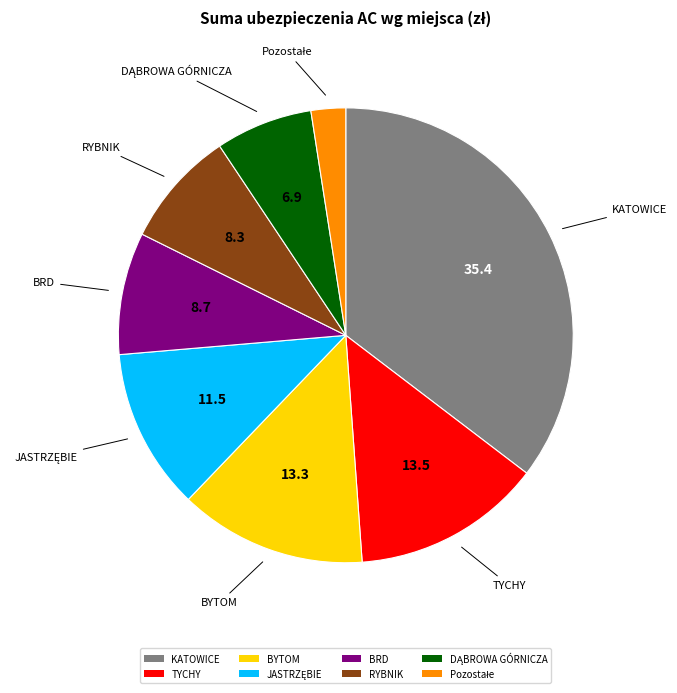

The BYTOM slice represents 13% of the pie. True or false?

True